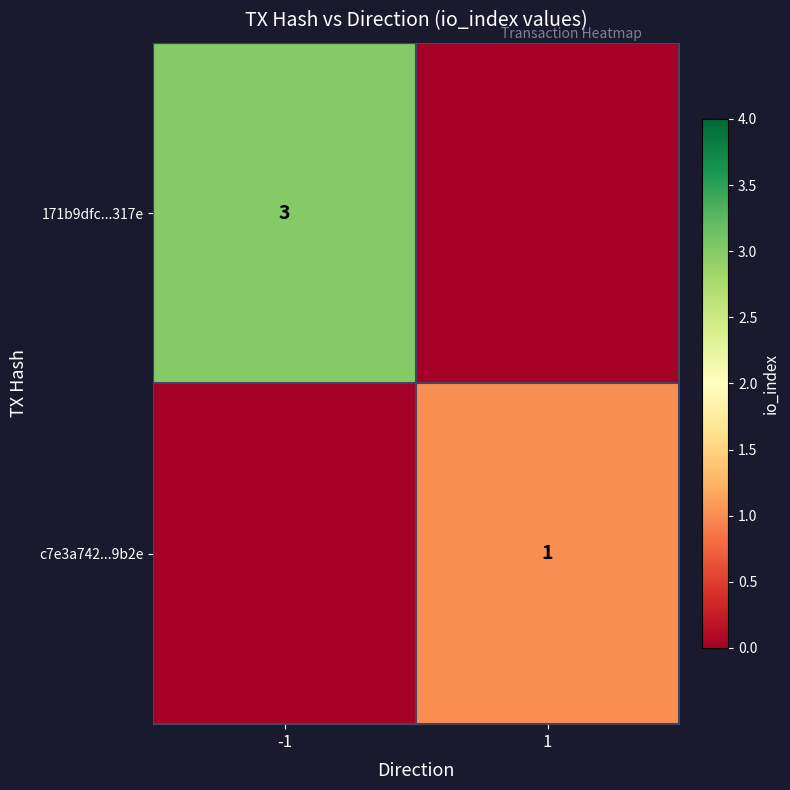

The value of c7e3a742...9b2e at 1 is 2. True or false?

False